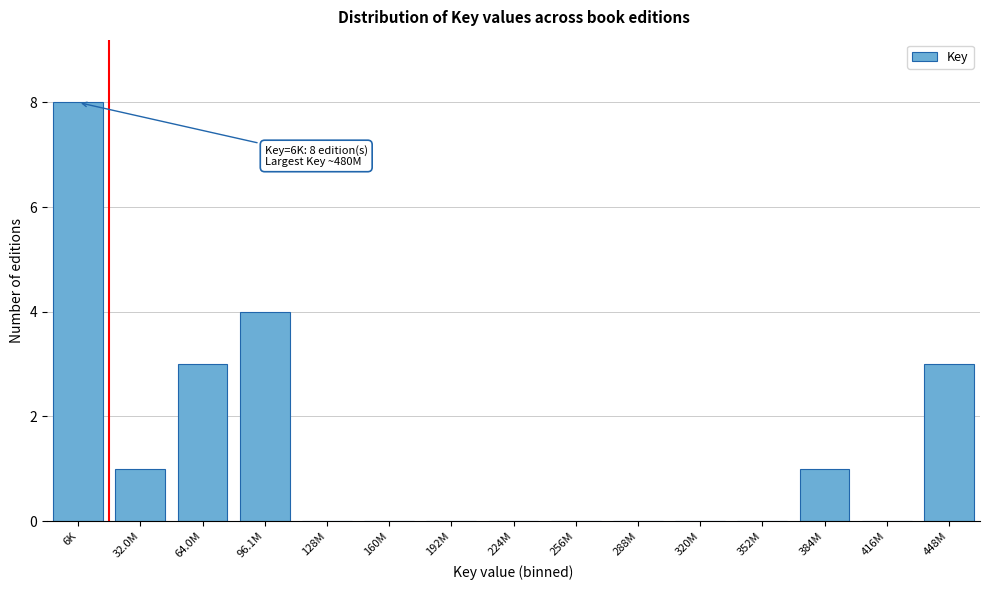

Reading right to left, extract all data points from this chart.

448M=3	416M=0	384M=1	352M=0	320M=0	288M=0	256M=0	224M=0	192M=0	160M=0	128M=0	96.1M=4	64.0M=3	32.0M=1	6K=8